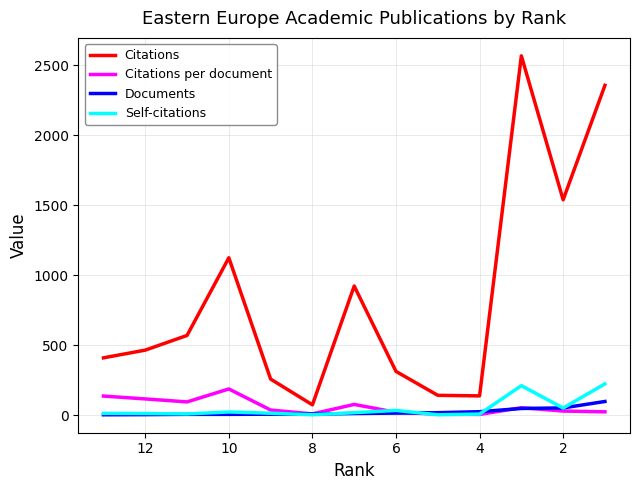

What are all the series names shown in the legend?

Citations, Citations per document, Documents, Self-citations